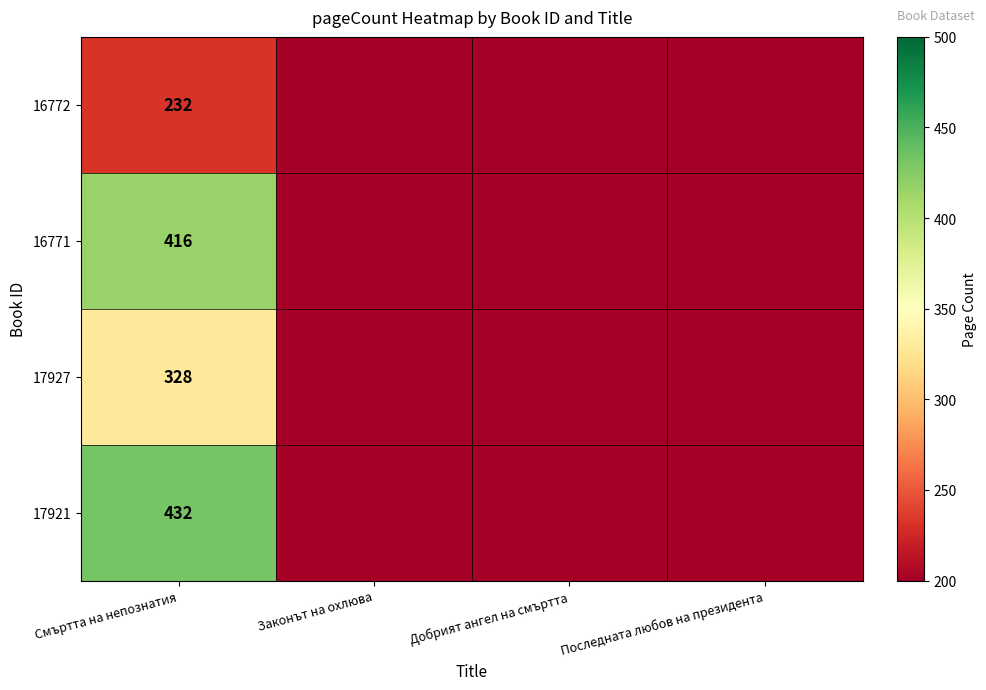

What is the average value of the 16772 series?

58